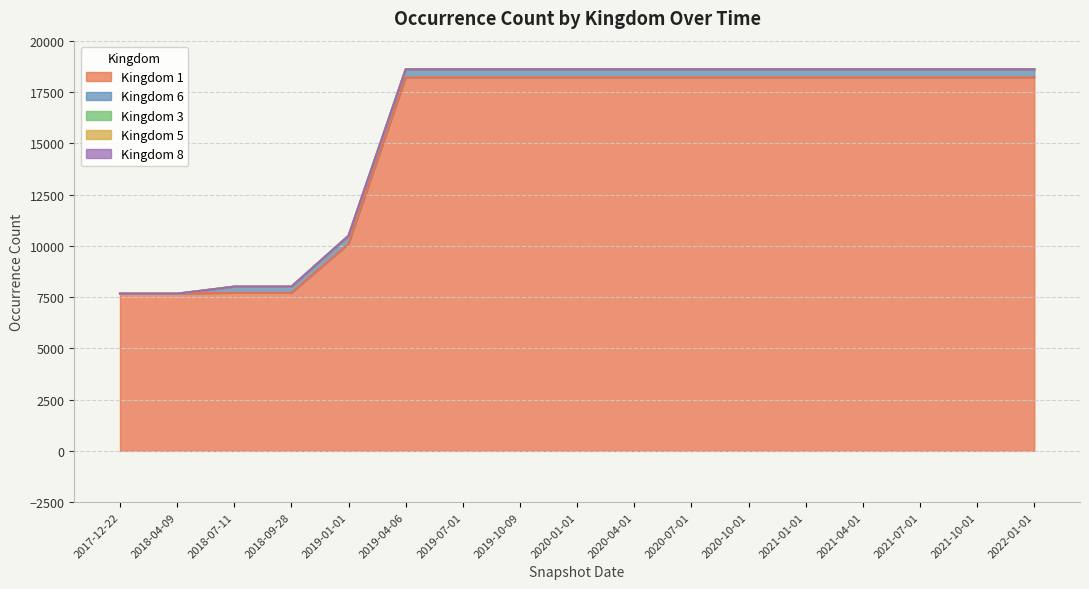

Which series changed the most between 2020-01-01 and 2020-10-01?

Kingdom 1